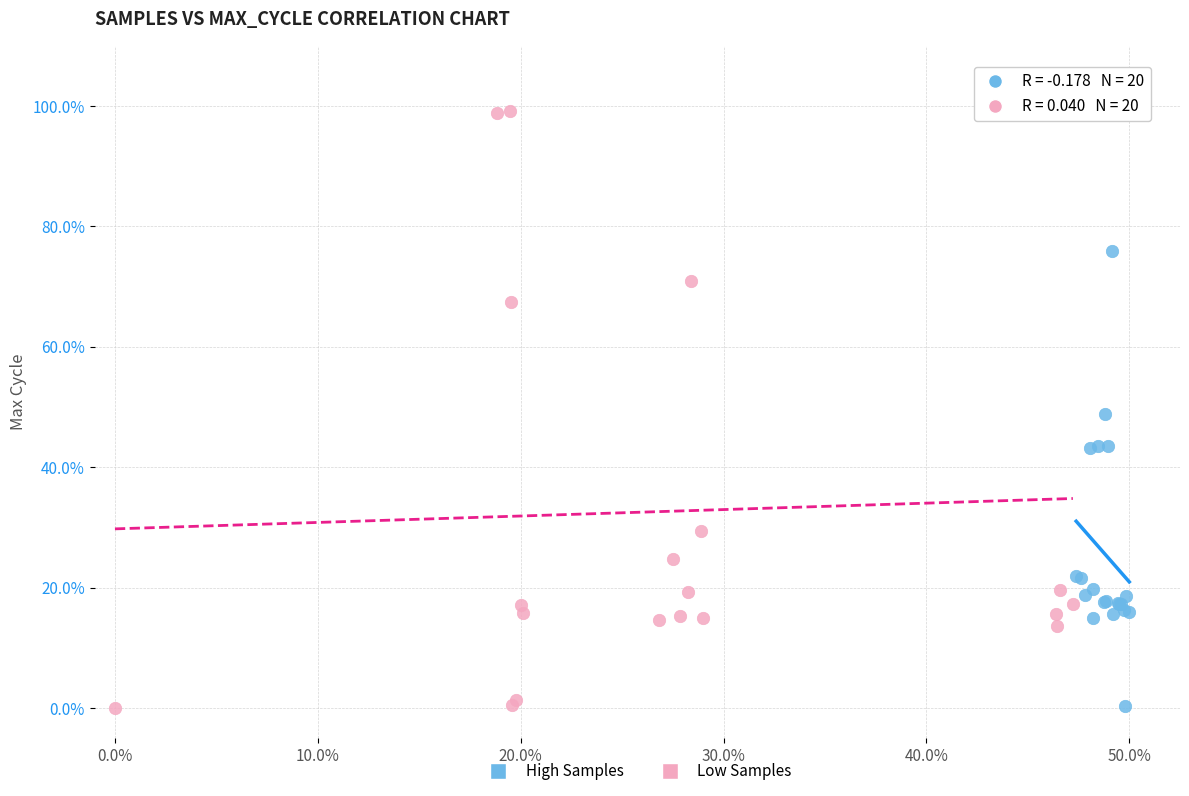

What are all the series names shown in the legend?

High Samples, Low Samples